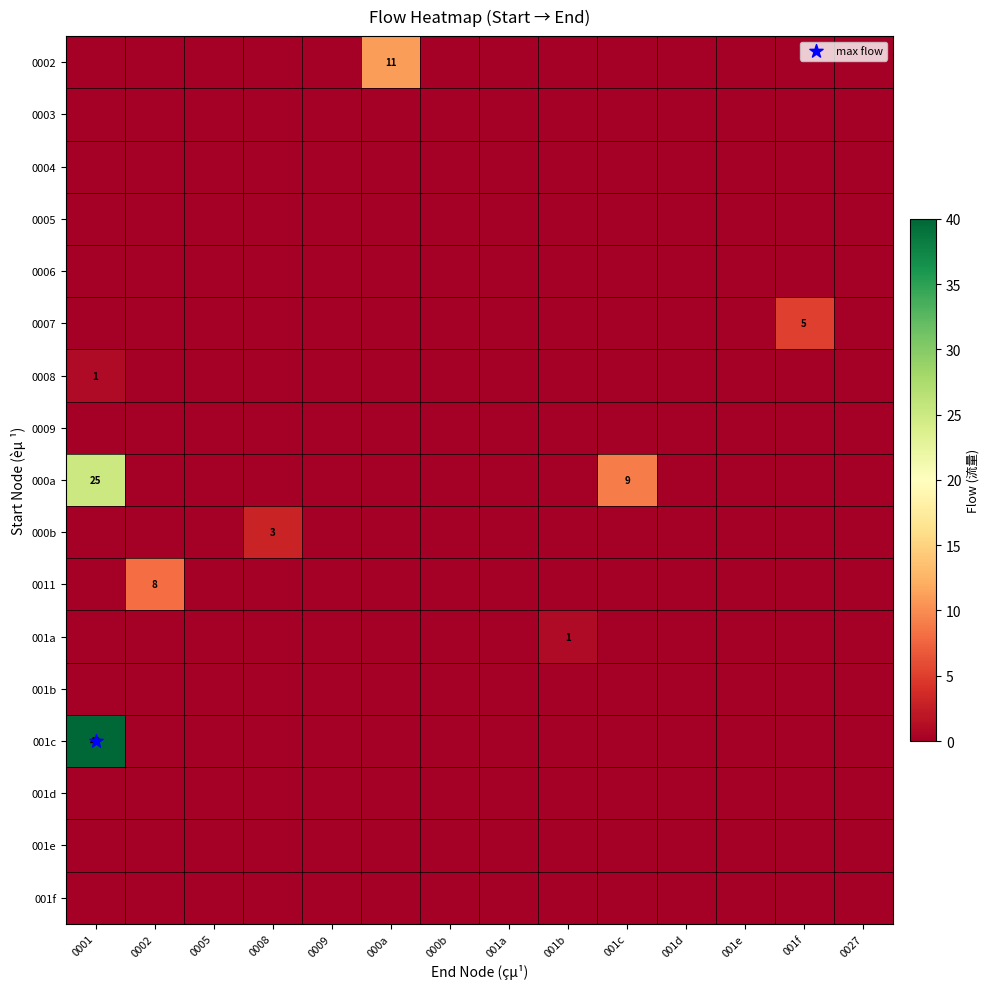

At which label is 001e closest to 0?

0001